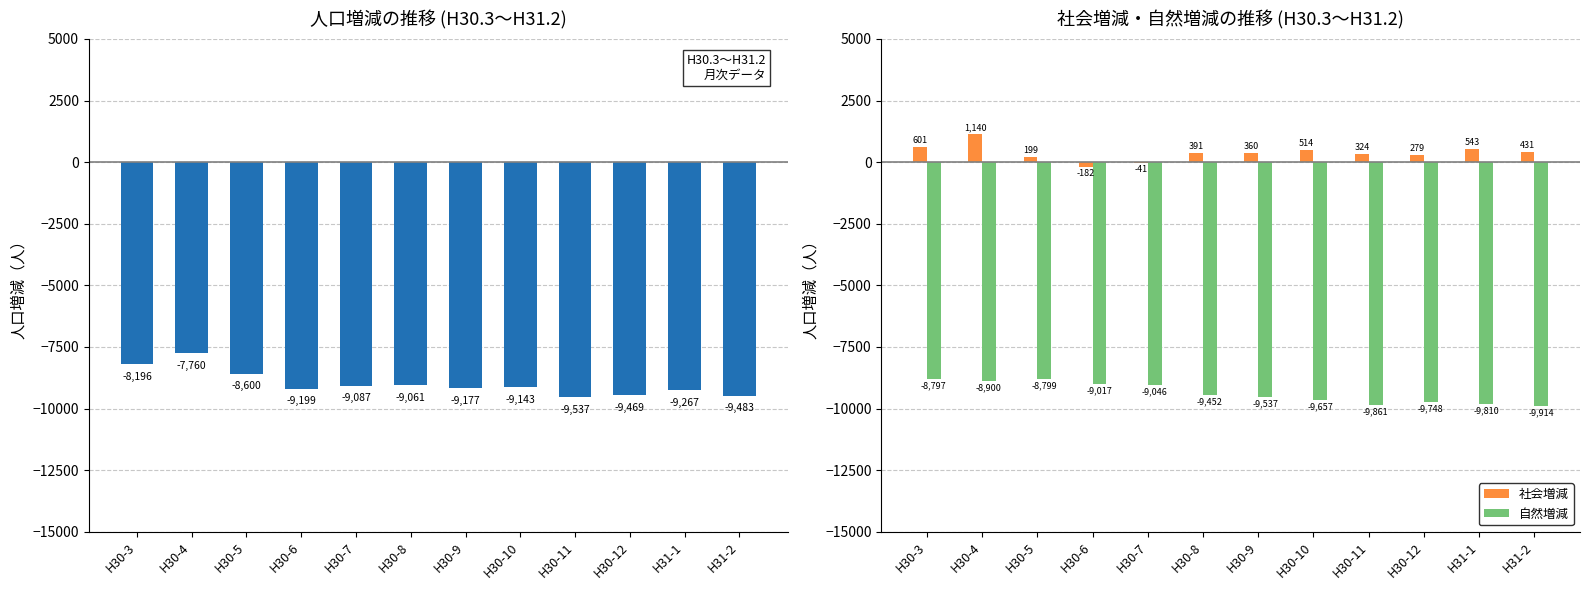

What value does the 社会増減 series have at H30-8, to the nearest 50?

400